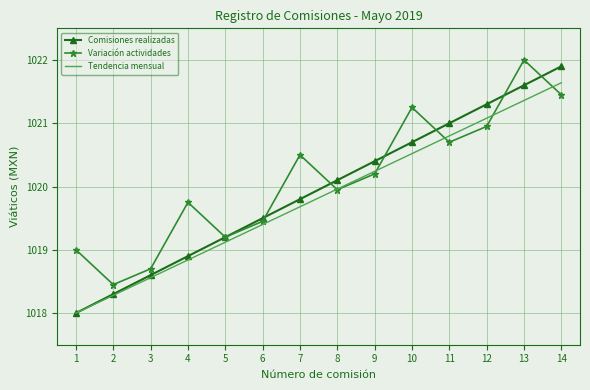

What is the sum of all Comisiones realizadas values?

14279.3